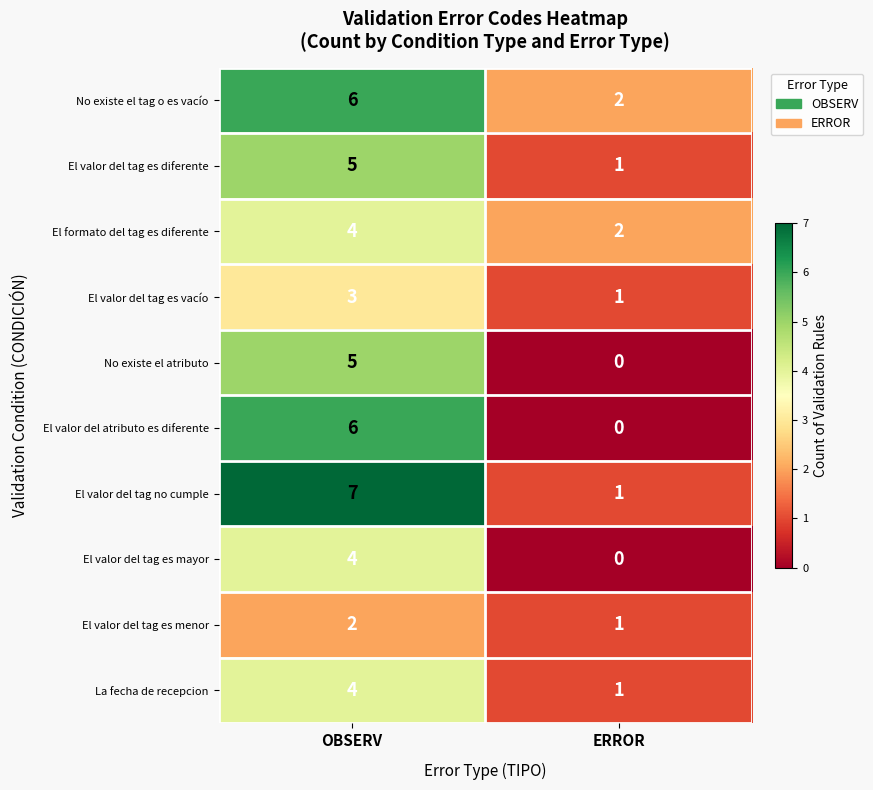

At which category is the sum across all series the highest?

OBSERV